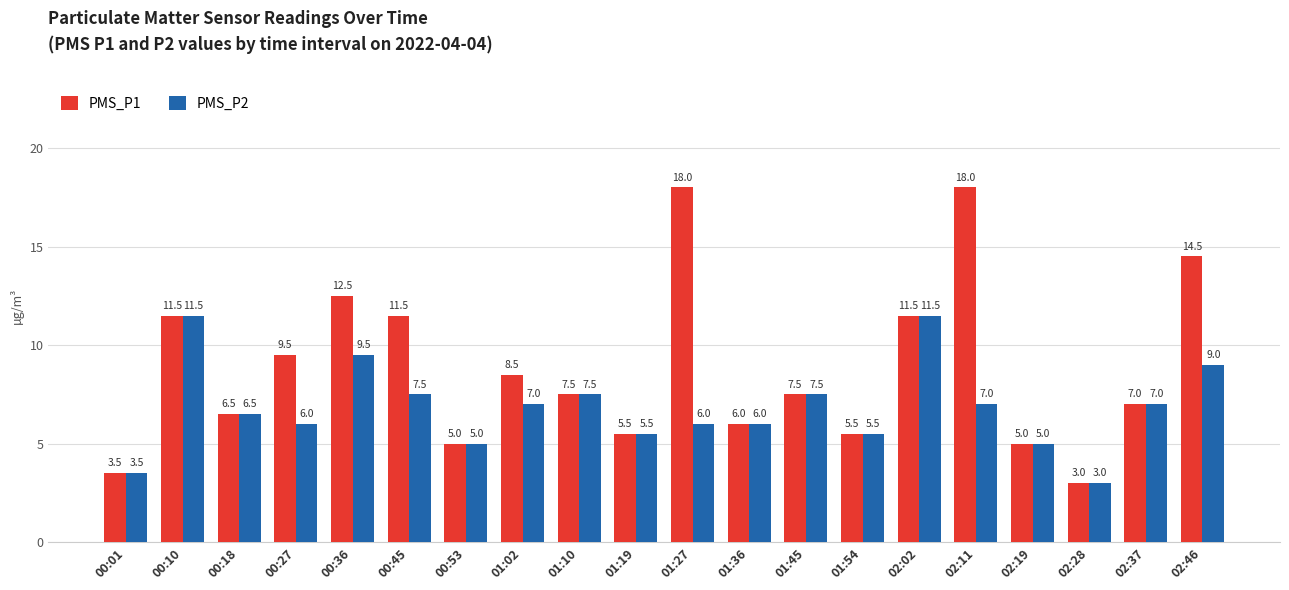

What is the difference between the second highest and minimum values in the PMS_P2 series?

8.5